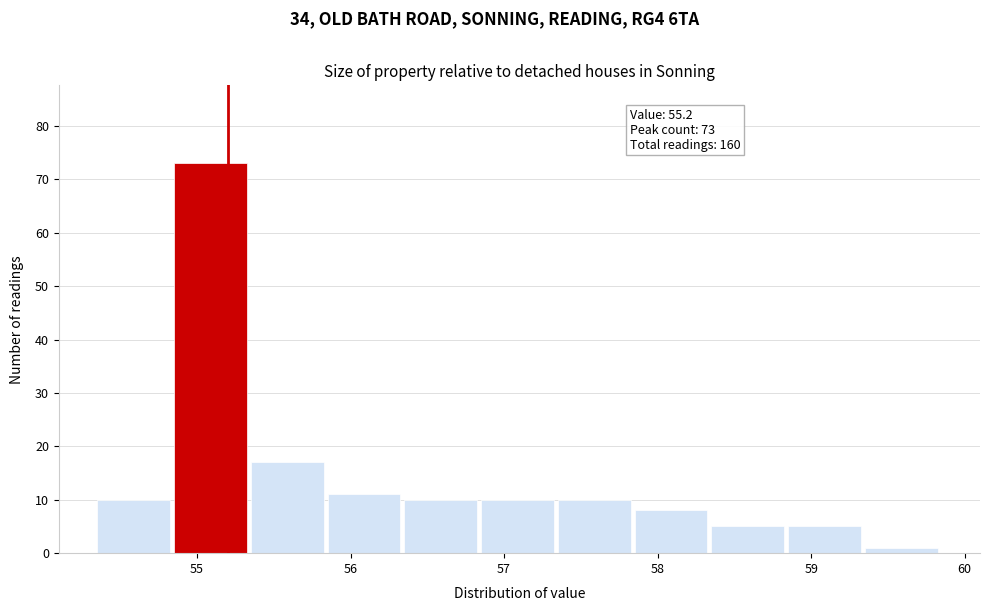

Which range on the x-axis has the tallest bar?

54.85 to 55.35